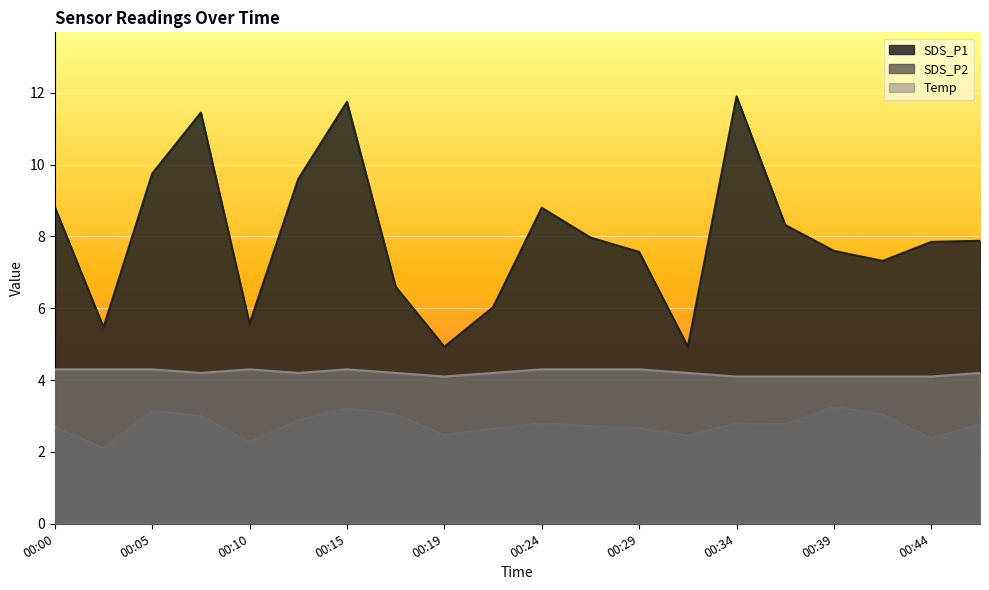

What is the value of the Temp point at the 12th from the left?

4.3